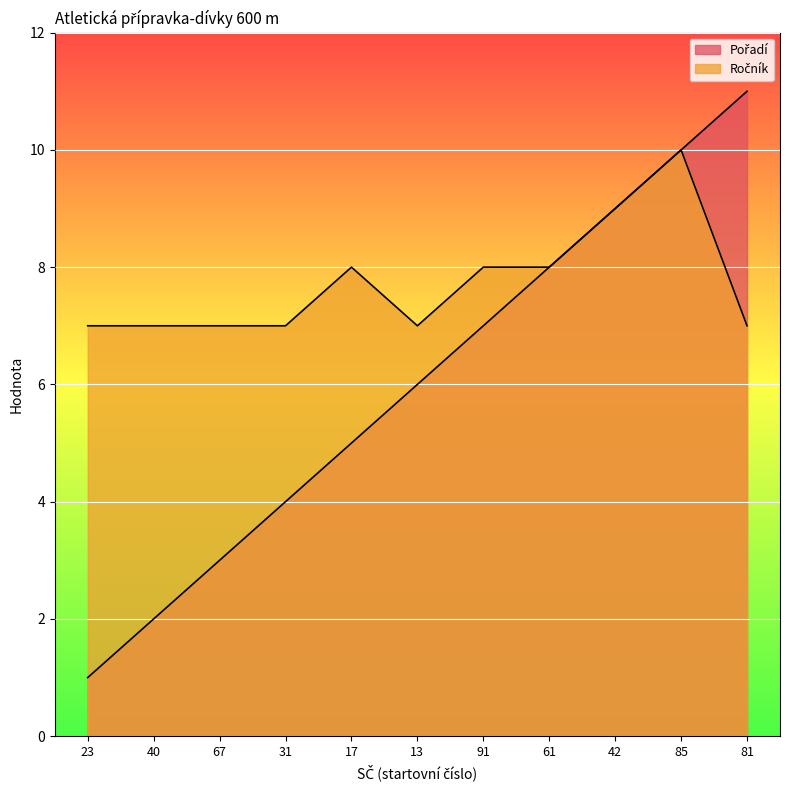

What is the sum of all Ročník values?

85